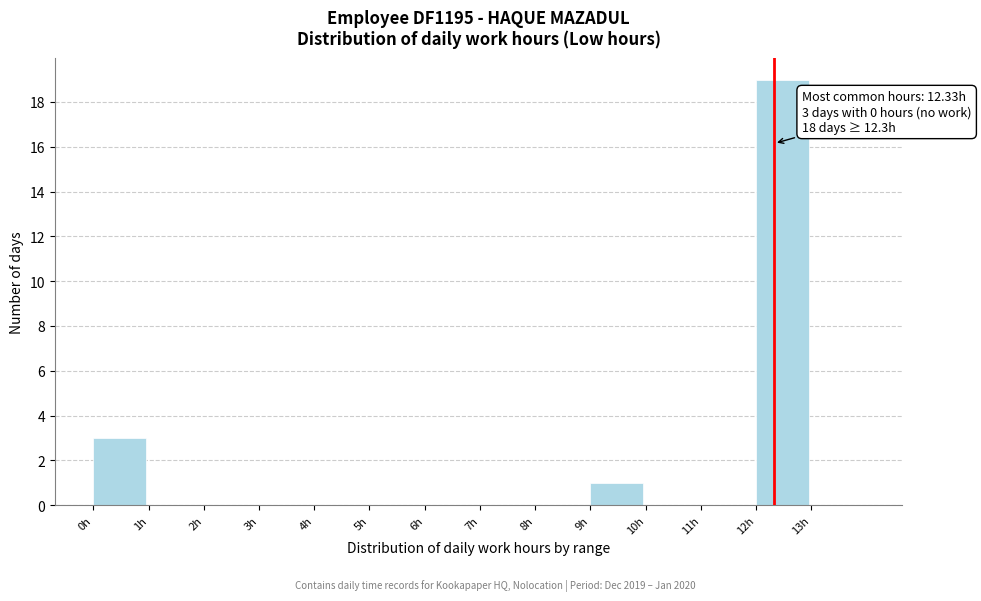

Over which range of the x-axis is the bar tallest?

12 to 13